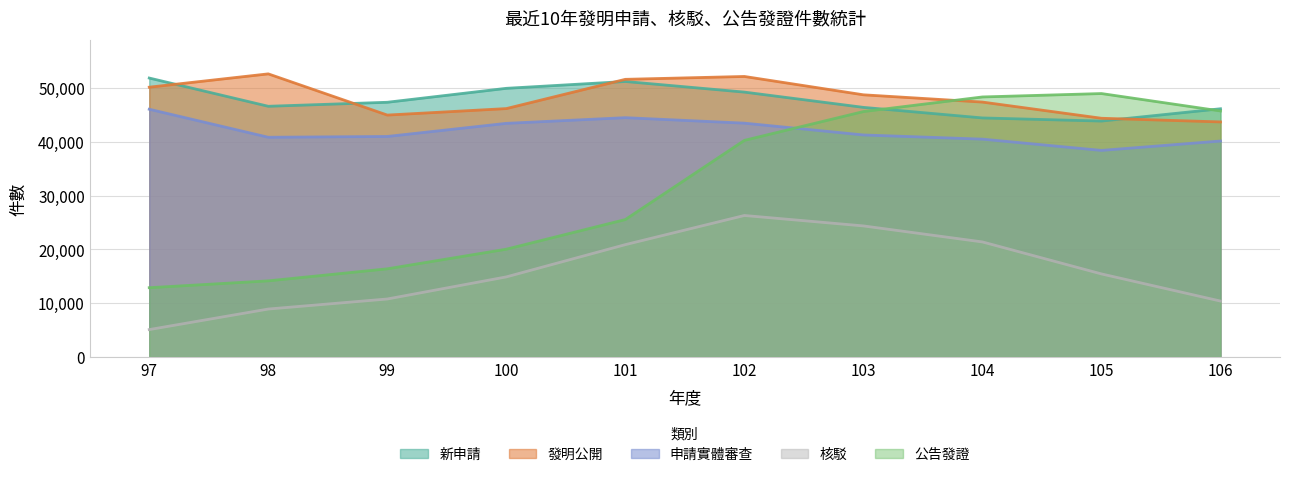

At which category is the sum across all series the highest?

102